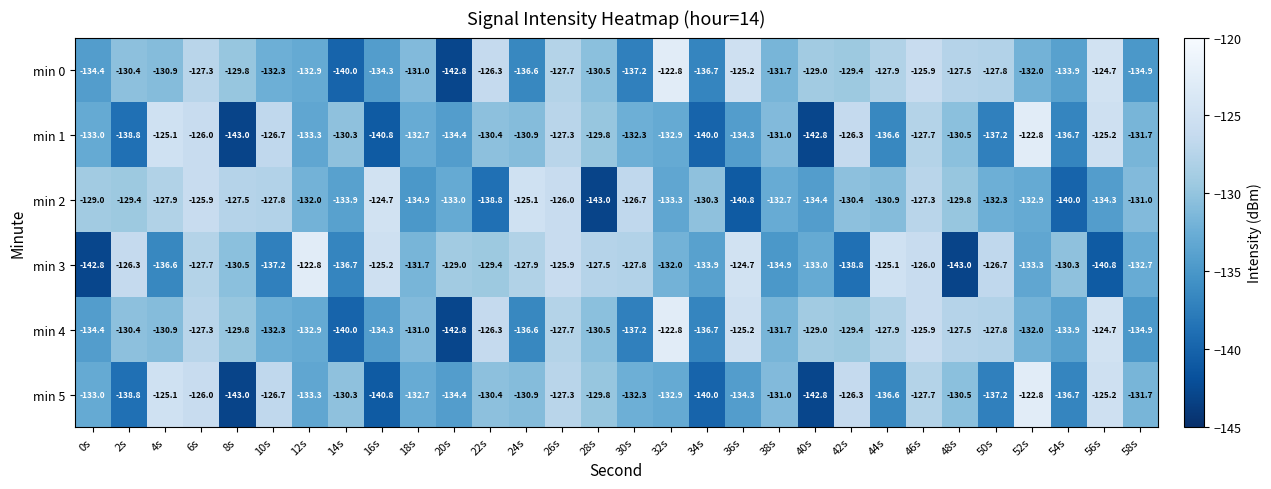

List the labels in order of min 0 value, largest first.

32s, 56s, 36s, 46s, 22s, 6s, 48s, 26s, 50s, 44s, 40s, 42s, 8s, 2s, 28s, 4s, 18s, 38s, 52s, 10s, 12s, 54s, 16s, 0s, 58s, 24s, 34s, 30s, 14s, 20s